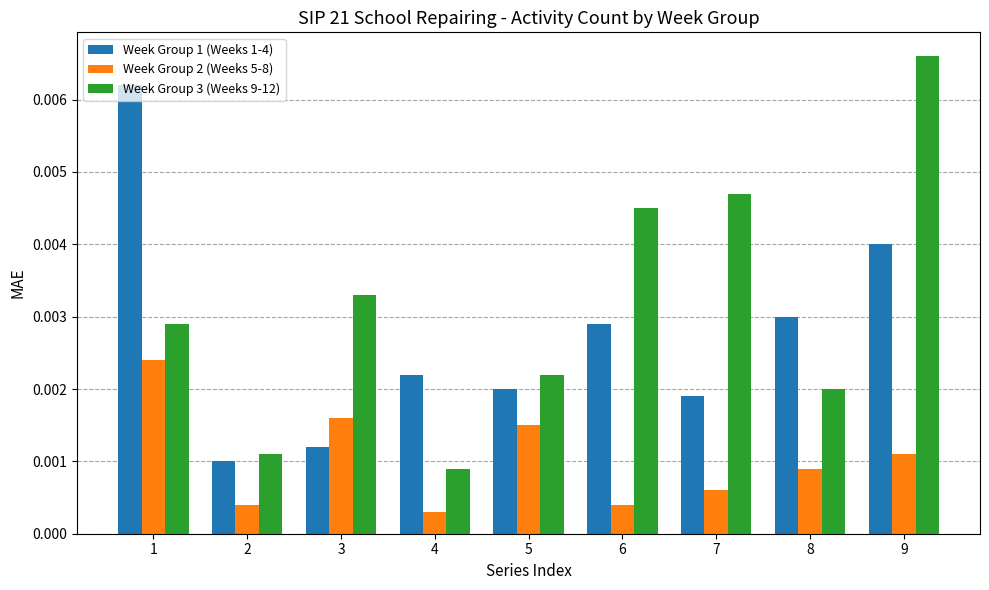

Which series has the widest spread of values?

Week Group 3 (Weeks 9-12)